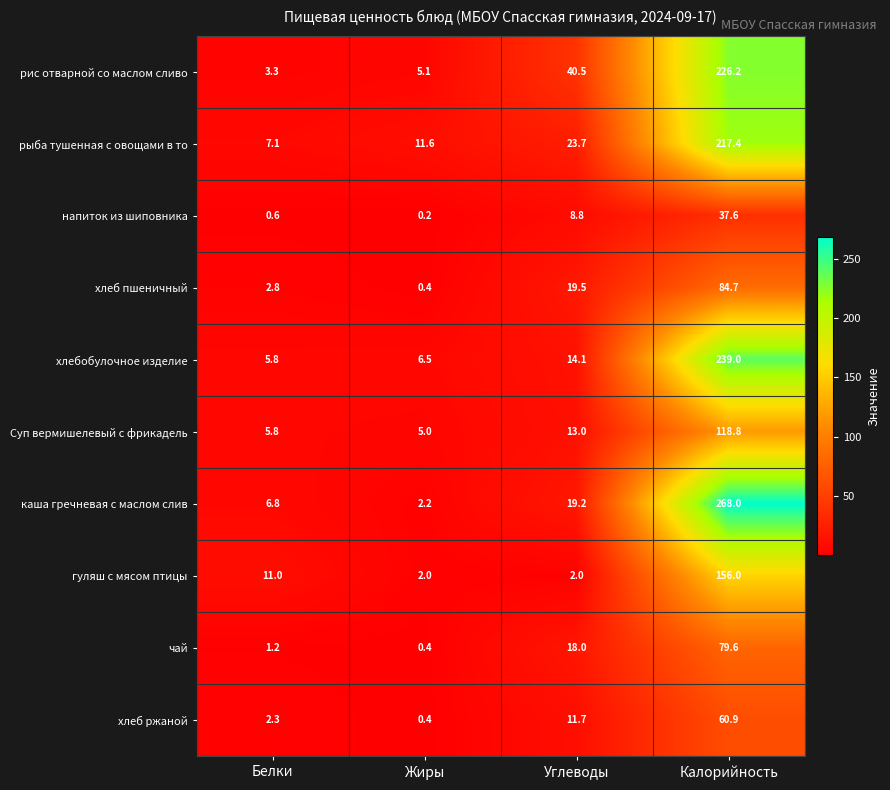

List the series in order of their peak value, highest first.

каша гречневая с маслом слив, хлебобулочное изделие, рис отварной со маслом сливо, рыба тушенная с овощами в то, гуляш с мясом птицы, Суп вермишелевый с фрикадель, хлеб пшеничный, чай, хлеб ржаной, напиток из шиповника